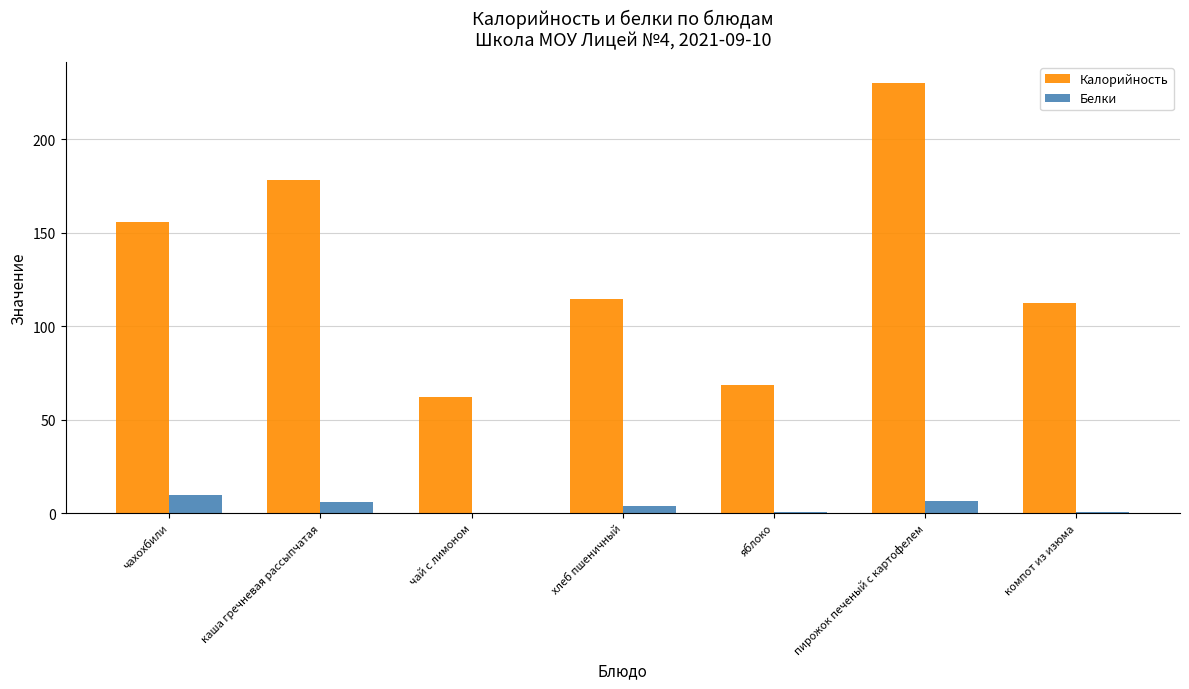

What is the maximum value for Калорийность?

229.8